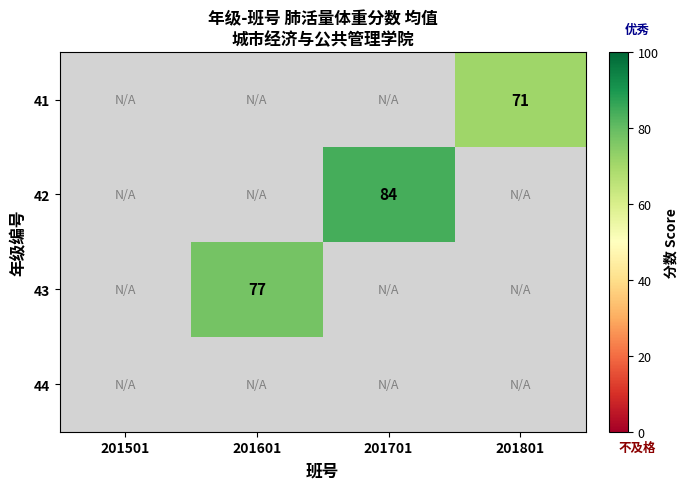

What value does the 41 series have at 201801?

70.8